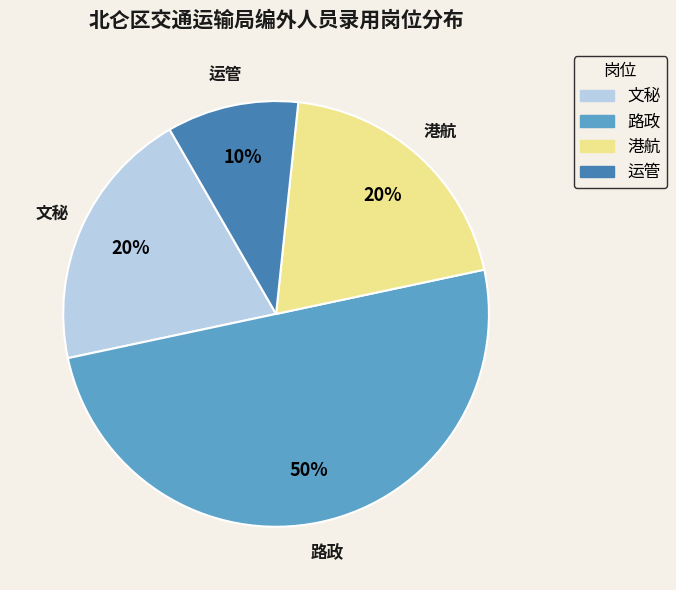

Is it true that 港航 is 20% of the pie?

True